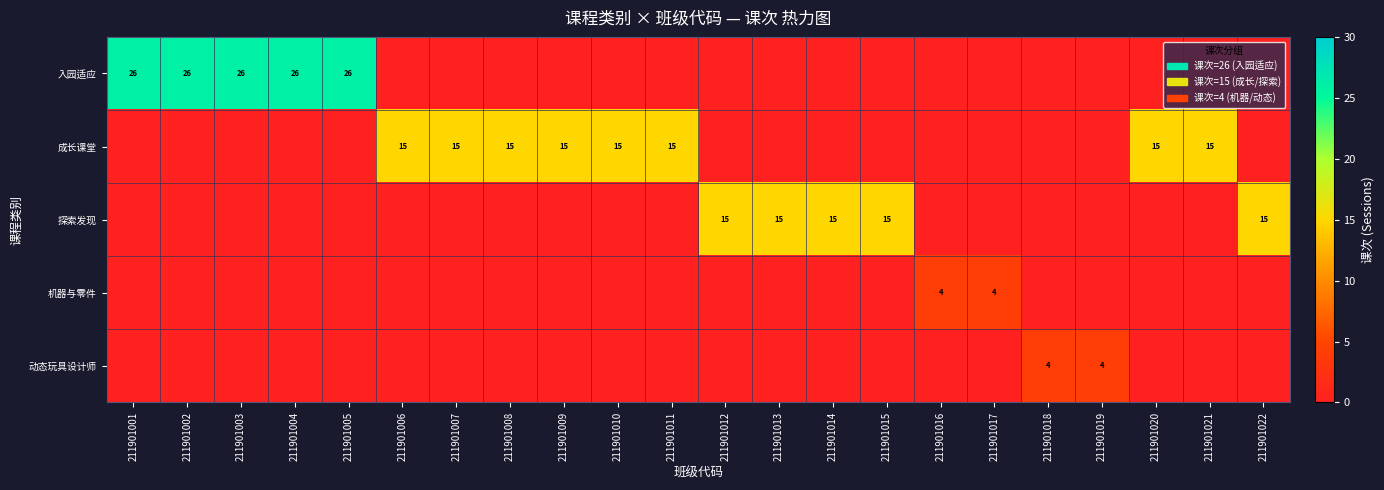

Is it true that 探索发现 equals 7 at 211901022?

False